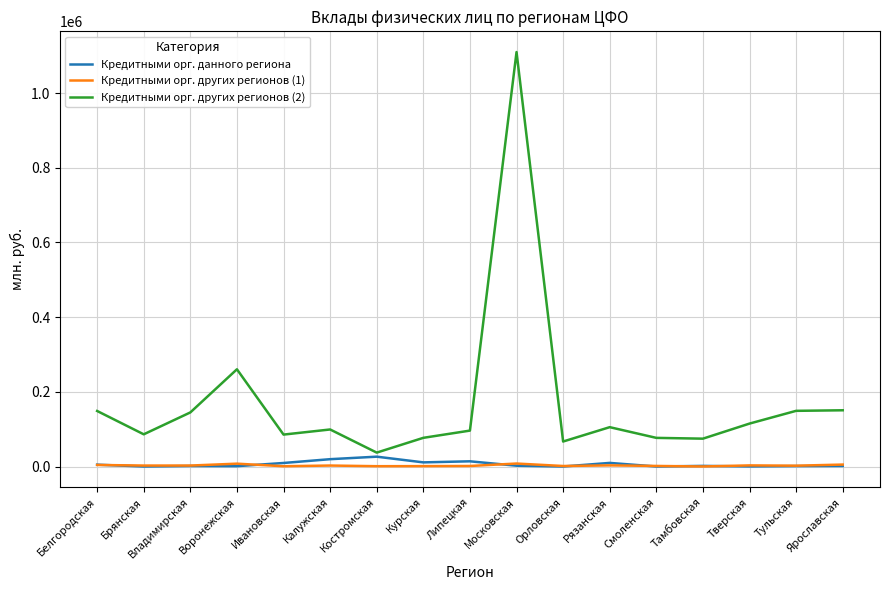

At which category is the sum across all series the highest?

Московская